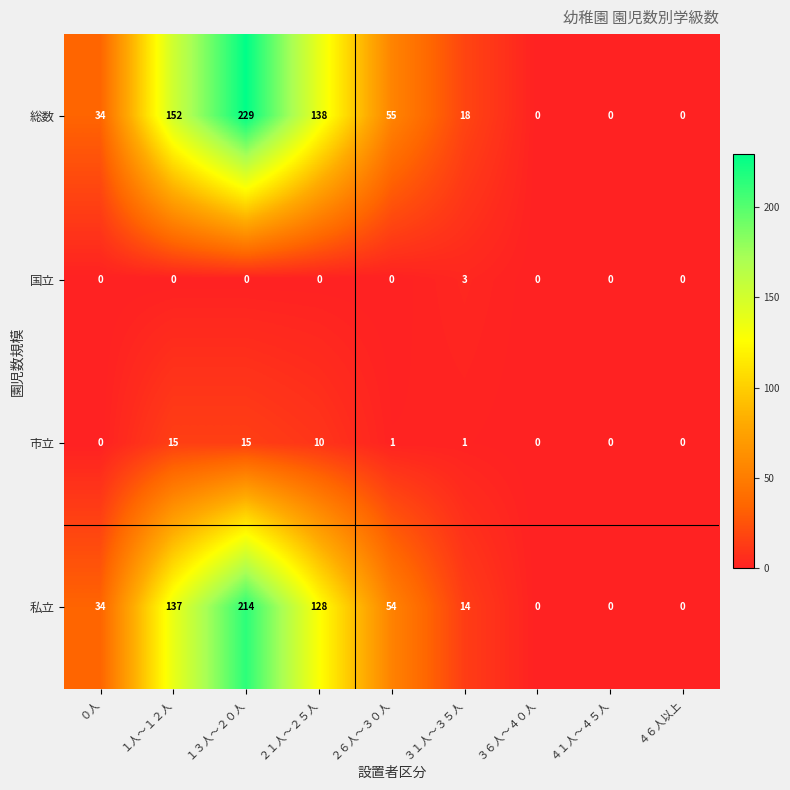

How many distinct data groups are displayed?

4